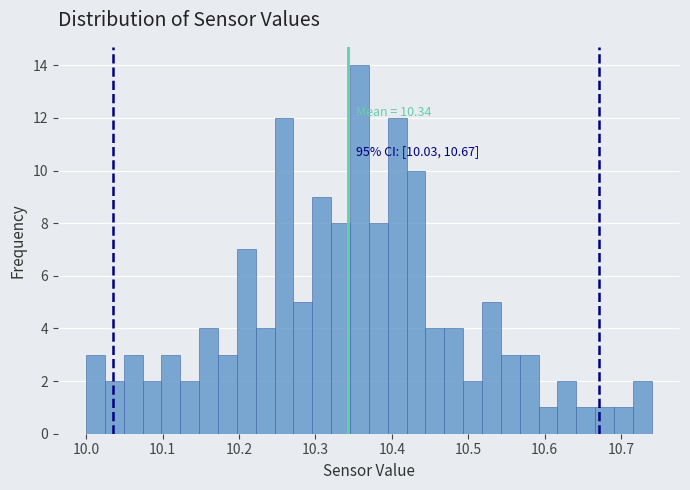

Around what value on the x-axis is the tallest bar? Give the approximate position of its centre, as read against the axis.

10.36